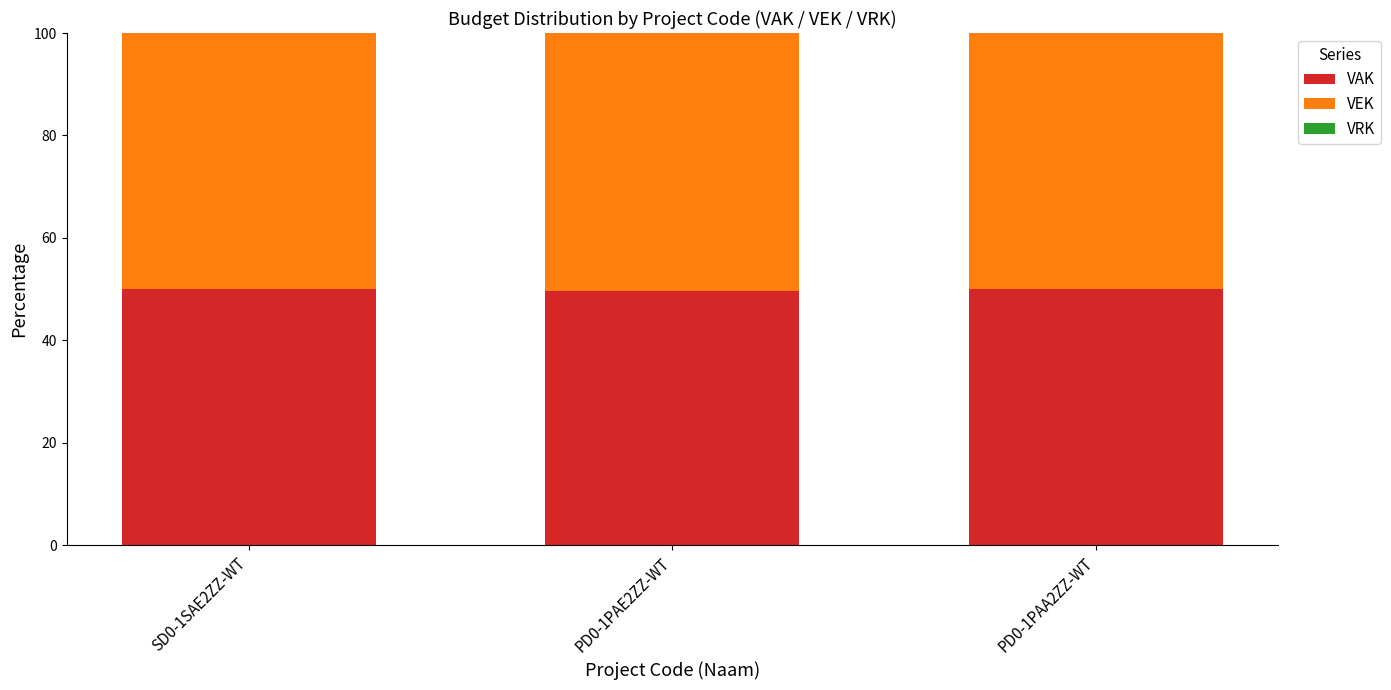

What is the maximum value for VAK?

50.0